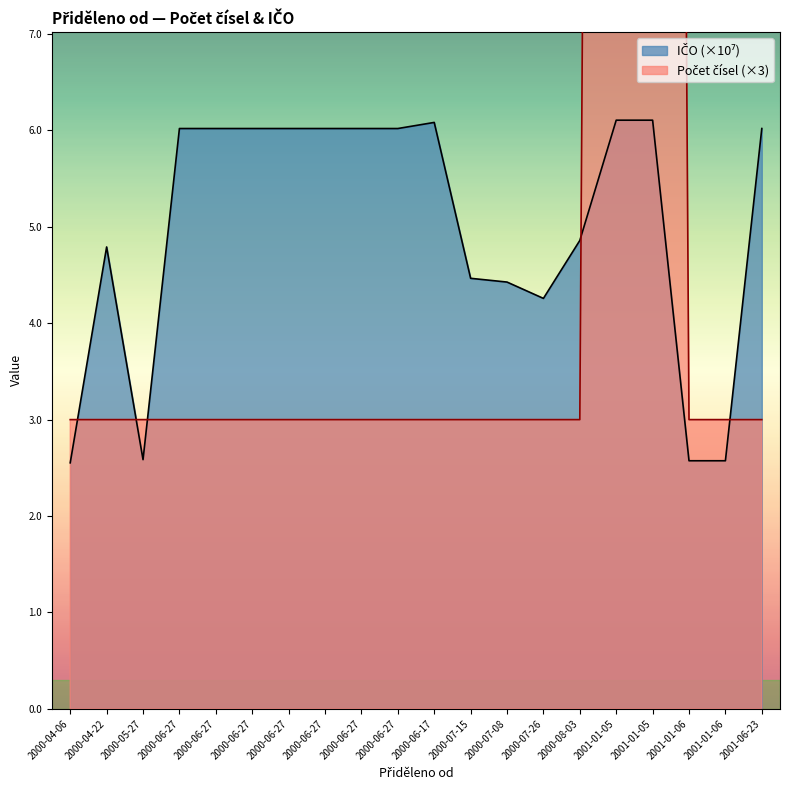

Is it true that IČO (normalized) equals 8.6 at 2000-06-27?

False